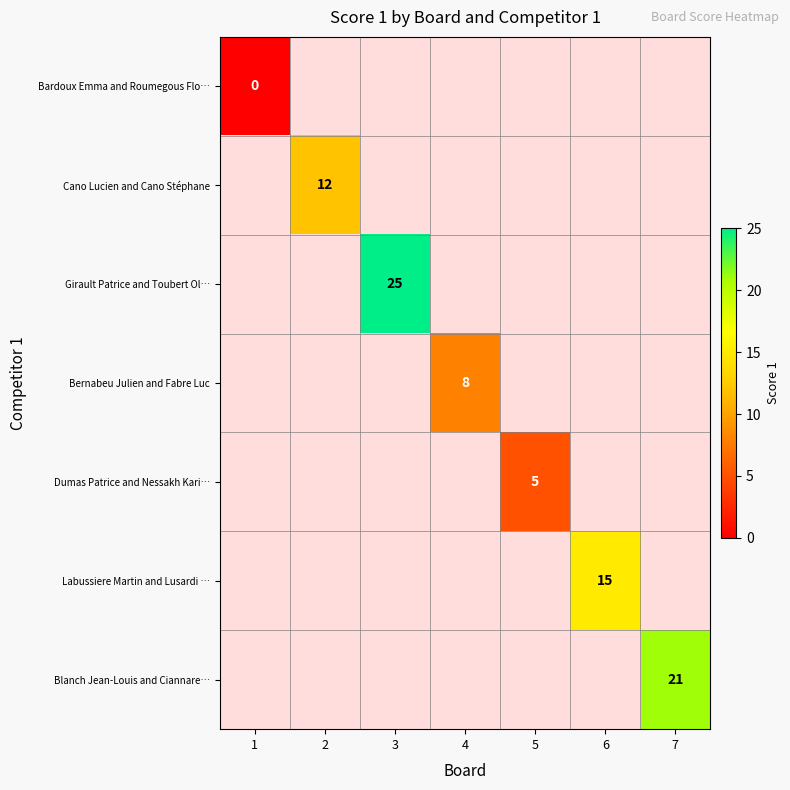

Is it true that Blanch Jean-Louis and Ciannare… equals 28 at 7?

False